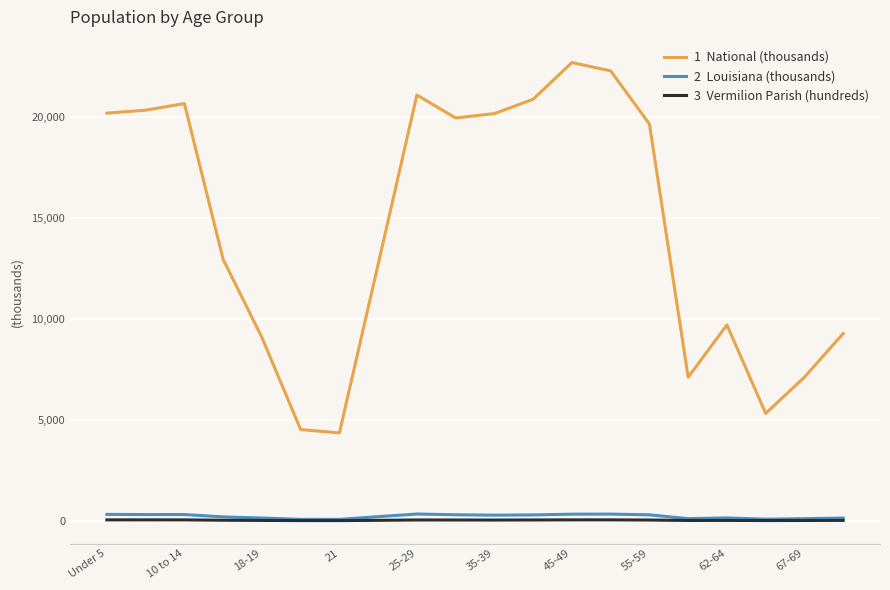

At which category is the sum across all series the highest?

45-49